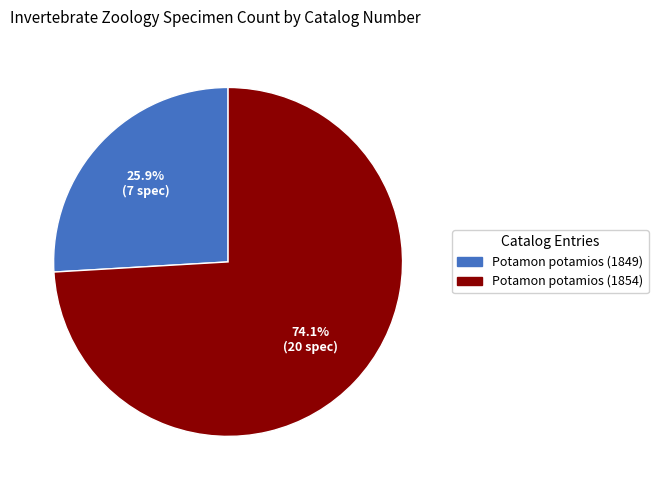

Which has a higher value, Potamon potamios (1849) or Potamon potamios (1854)?

Potamon potamios (1854)